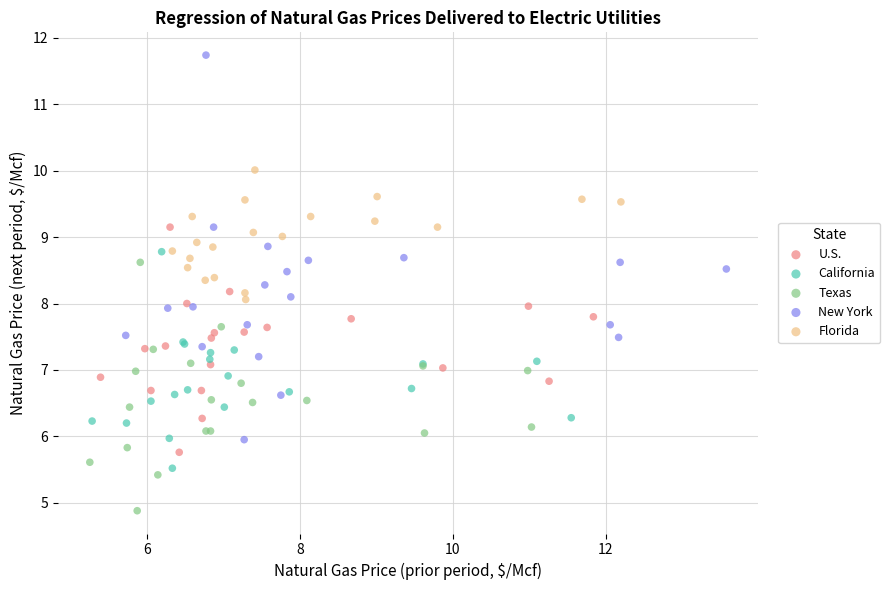

Which series contains the highest Y value?

New York